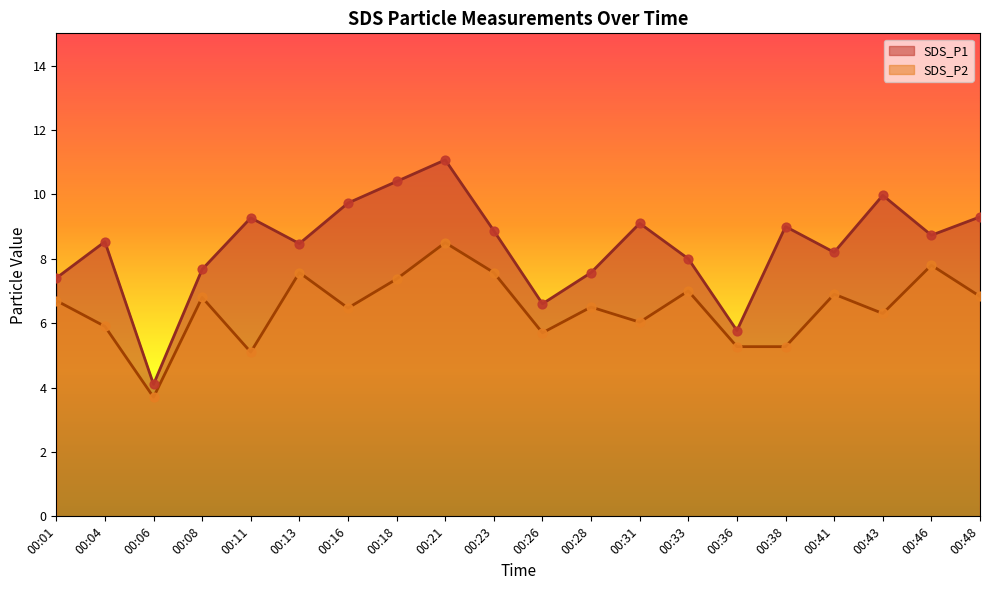

Which series has the largest total across all categories?

SDS_P1